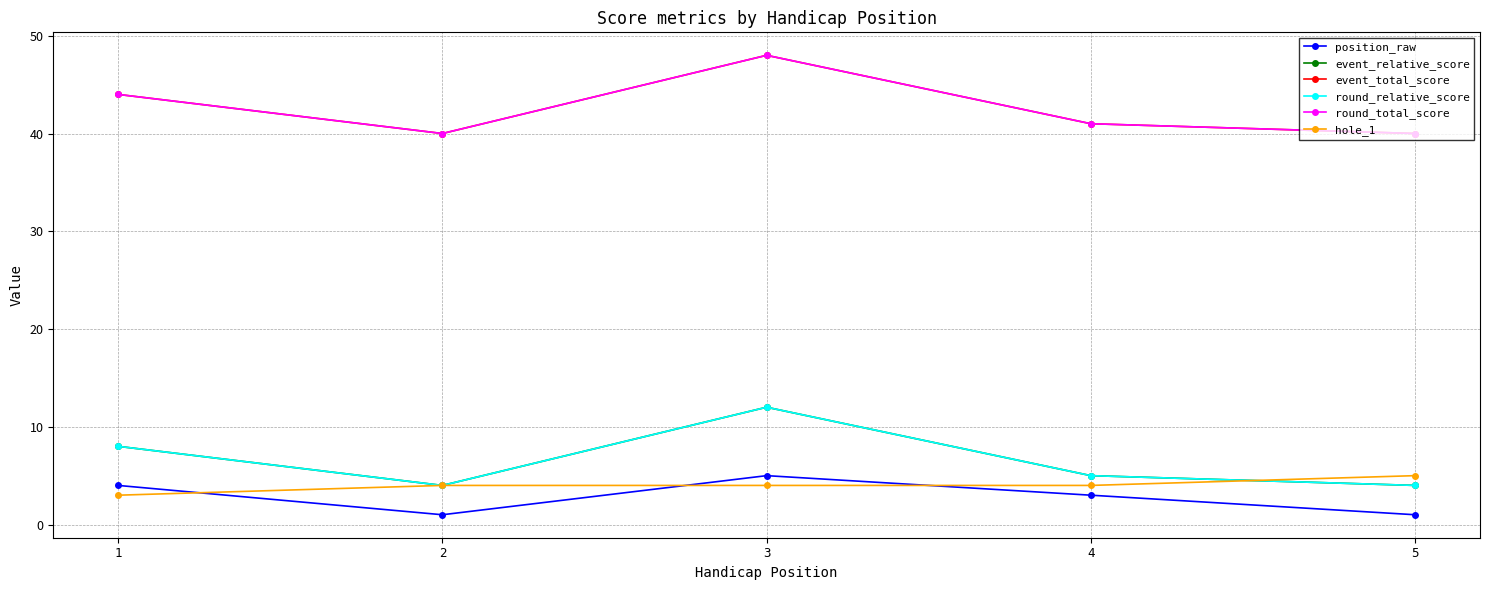

What is the average value of the position_raw series?

3